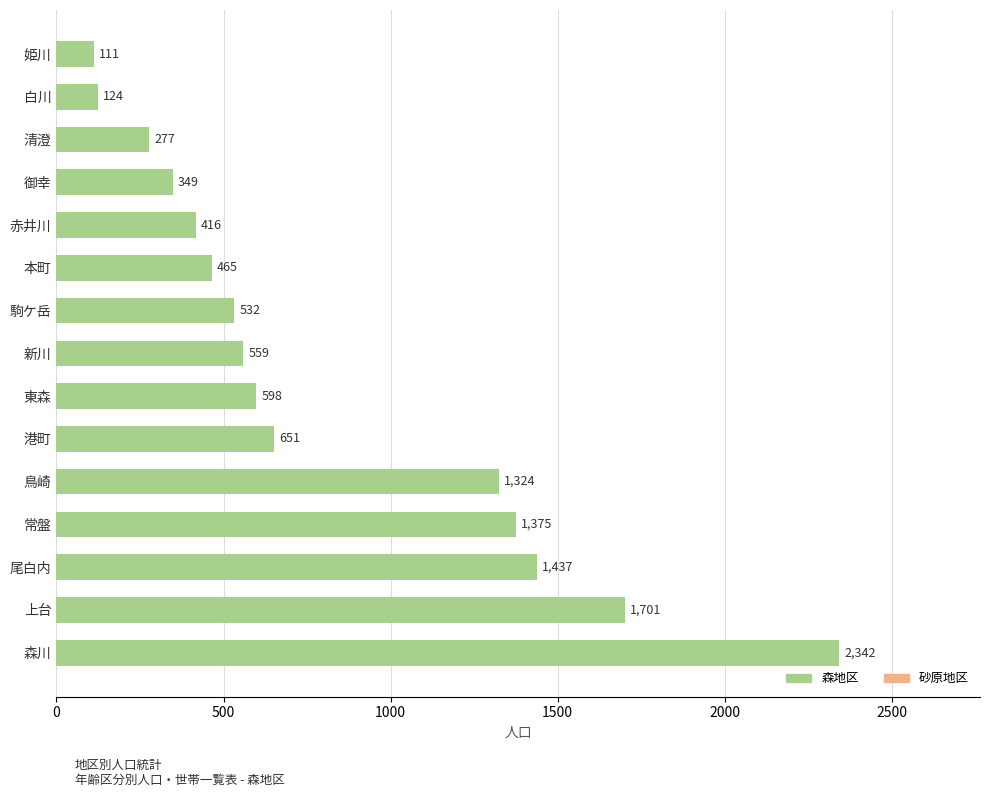

What is the ratio of the value at 常盤 to the value at 本町?

3.0